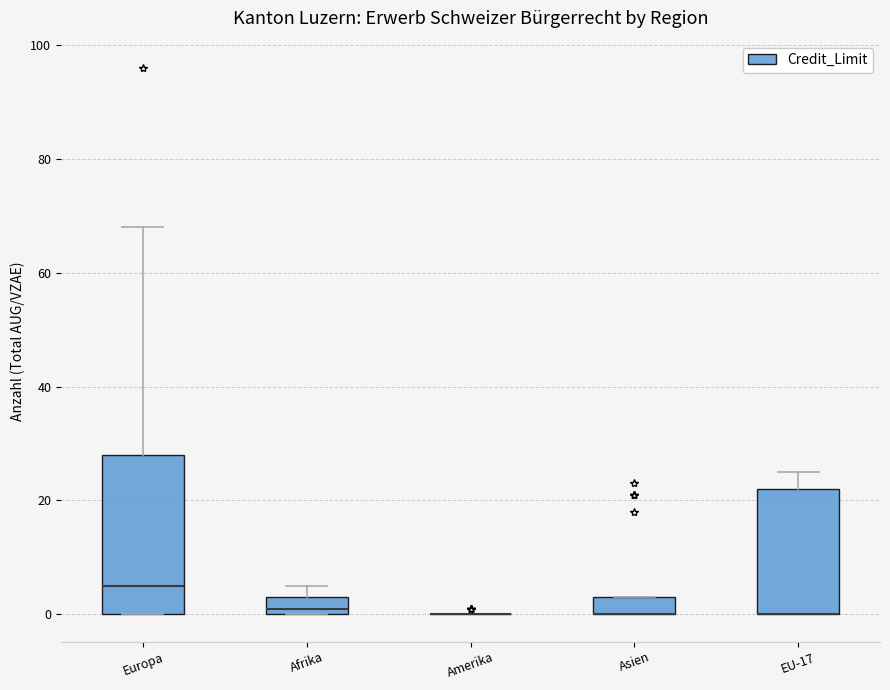

Reading left to right, transcribe this box plot: for each box, give where its median line is, the range the box spans, and where its two whiskers end, as read against the y-axis. The values are not printed on the chart, so give them approximately, as read against the axis.

Europa: median 6, box 0 to 28, whiskers 0 to 68
Afrika: median 2, box 0 to 4, whiskers 0 to 6
Amerika: box collapsed to a line at 0, whiskers 0 to 0
Asien: median 0 (drawn on the box's lower edge), box 0 to 4, whiskers 0 to 4
EU-17: median 0 (drawn on the box's lower edge), box 0 to 22, whiskers 0 to 26